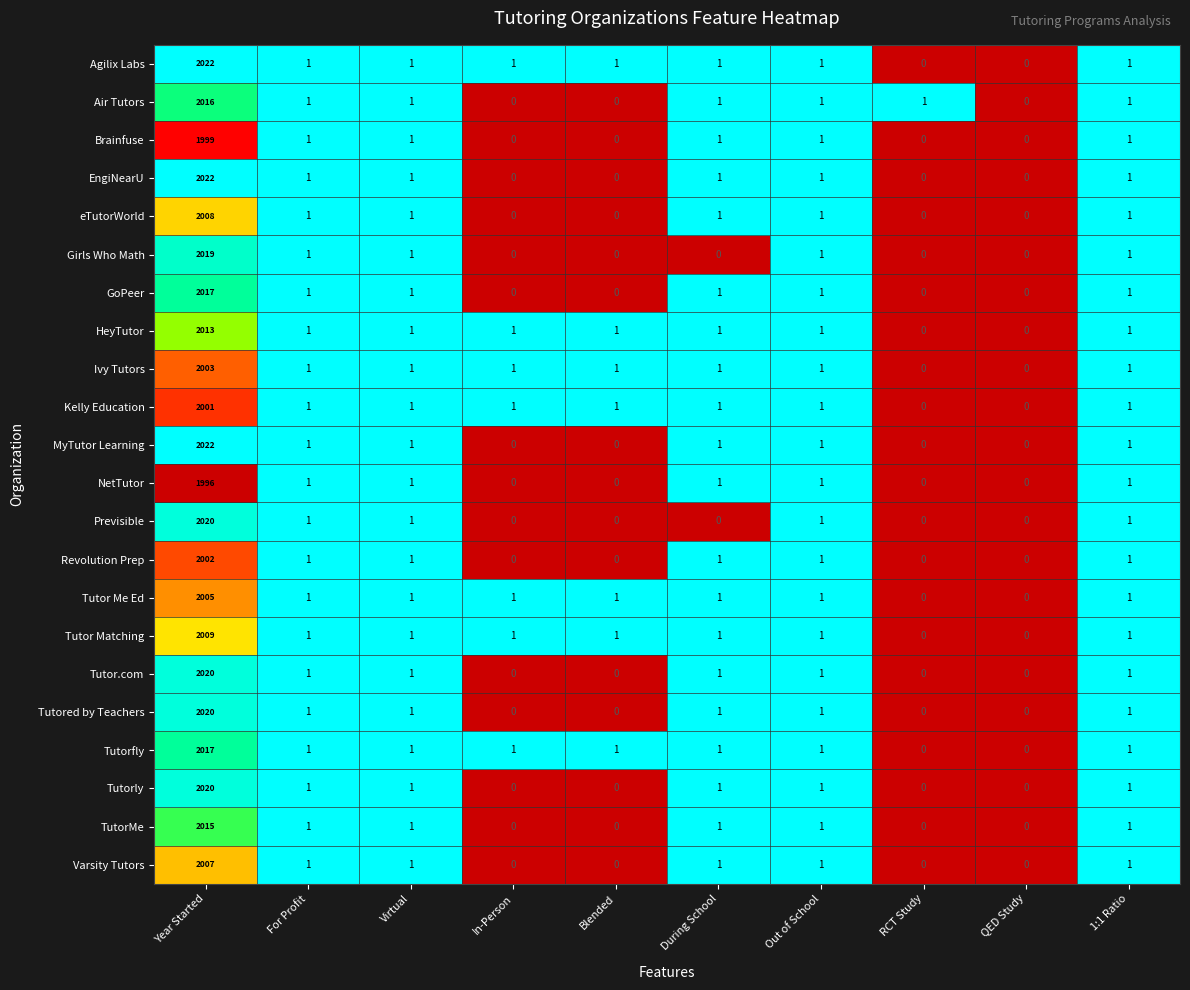

The value of Tutored by Teachers at QED Study is 1170. True or false?

False